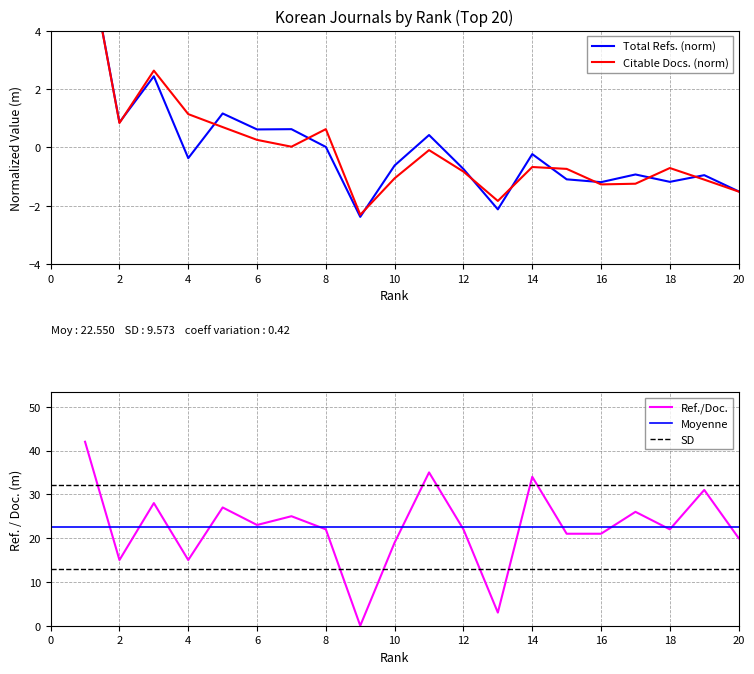

Where is the first local minimum for Ref. / Doc.?

2